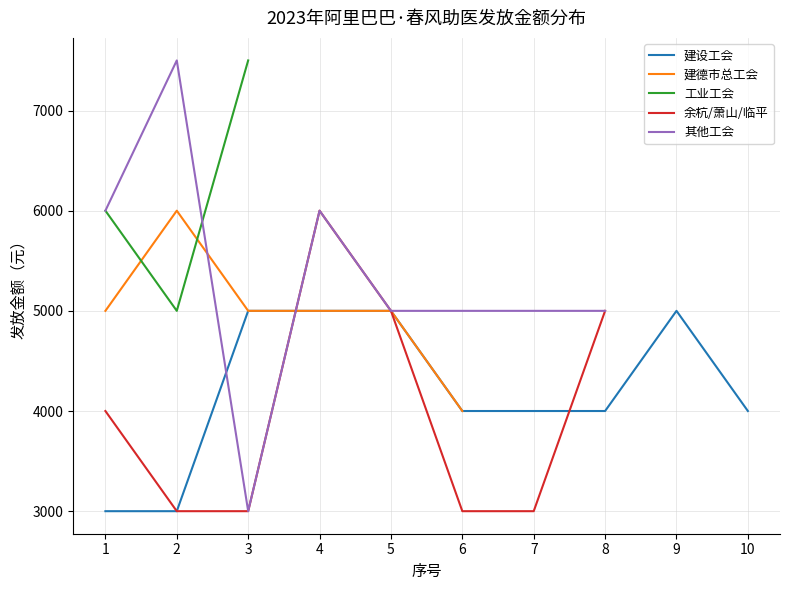

At which label does 余杭/萧山/临平 first exceed 5000?

4